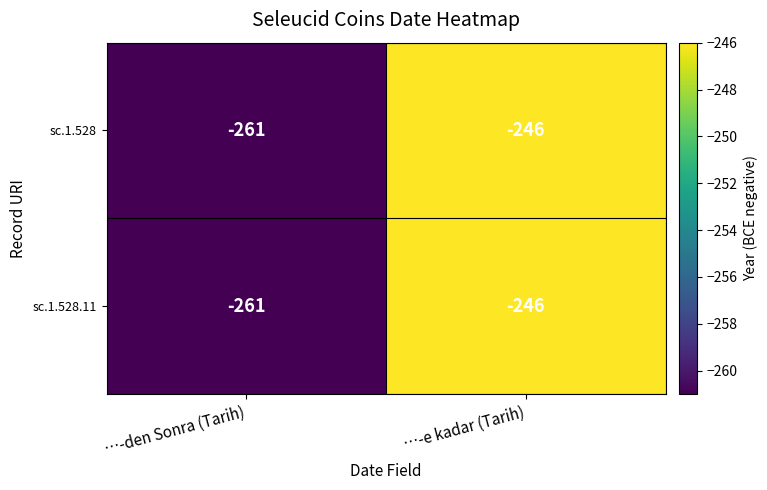

List the labels in order of sc.1.528.11 value, largest first.

…-e kadar (Tarih), …-den Sonra (Tarih)